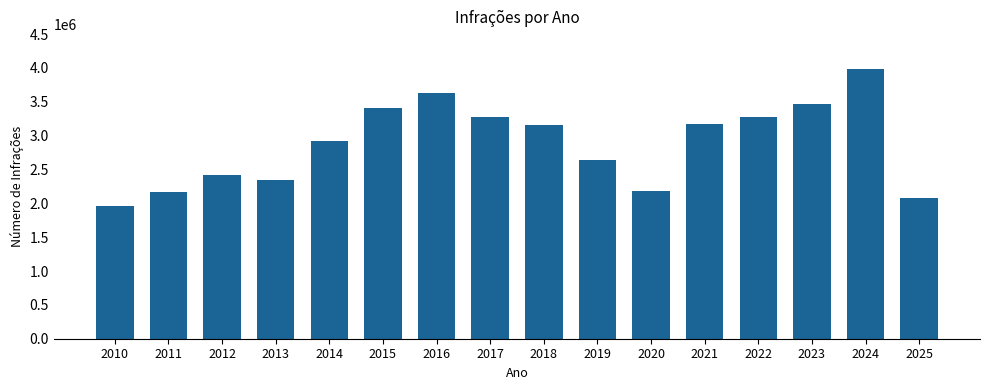

What is the value of the 10th bar from the left?

2644637